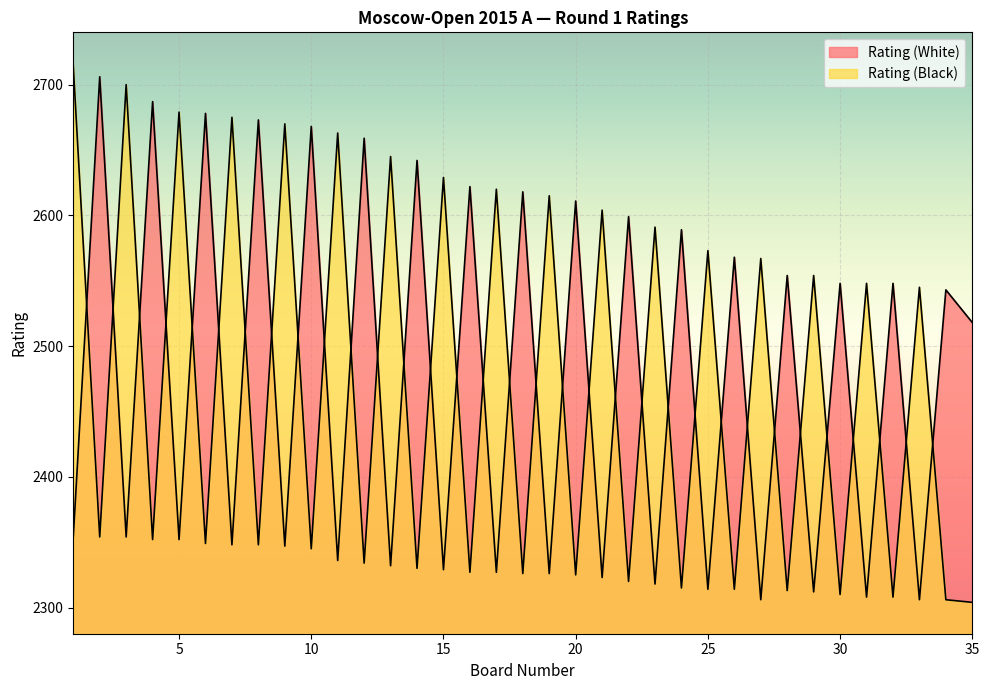

Reading right to left, what are all the values shown in this chart?

Rating (White): 35=2518	34=2543	33=2306	32=2548	31=2308	30=2548	29=2312	28=2554	27=2306	26=2568	25=2314	24=2589	23=2318	22=2599	21=2323	20=2611	19=2326	18=2618	17=2327	16=2622	15=2329	14=2642	13=2332	12=2659	11=2336	10=2668	9=2347	8=2673	7=2348	6=2678	5=2352	4=2687	3=2354	2=2706	1=2354
Rating (Black): 35=2304	34=2306	33=2545	32=2308	31=2548	30=2310	29=2554	28=2313	27=2567	26=2314	25=2573	24=2315	23=2591	22=2320	21=2604	20=2325	19=2615	18=2326	17=2620	16=2327	15=2629	14=2330	13=2645	12=2334	11=2663	10=2345	9=2670	8=2348	7=2675	6=2349	5=2679	4=2352	3=2700	2=2354	1=2714